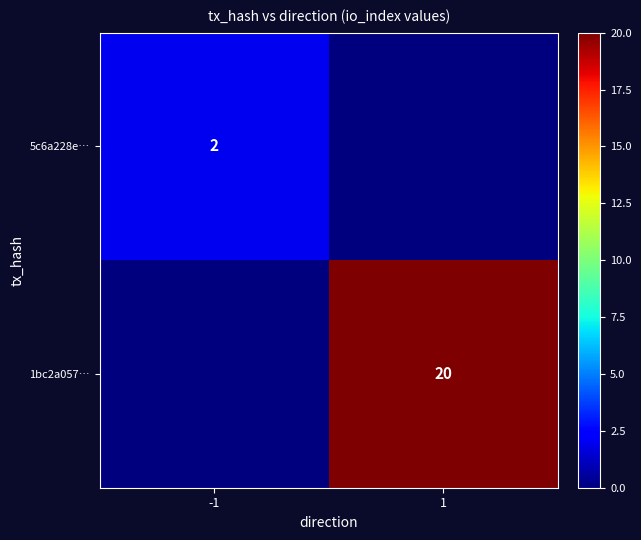

Which has a higher value, 1 or -1?

-1